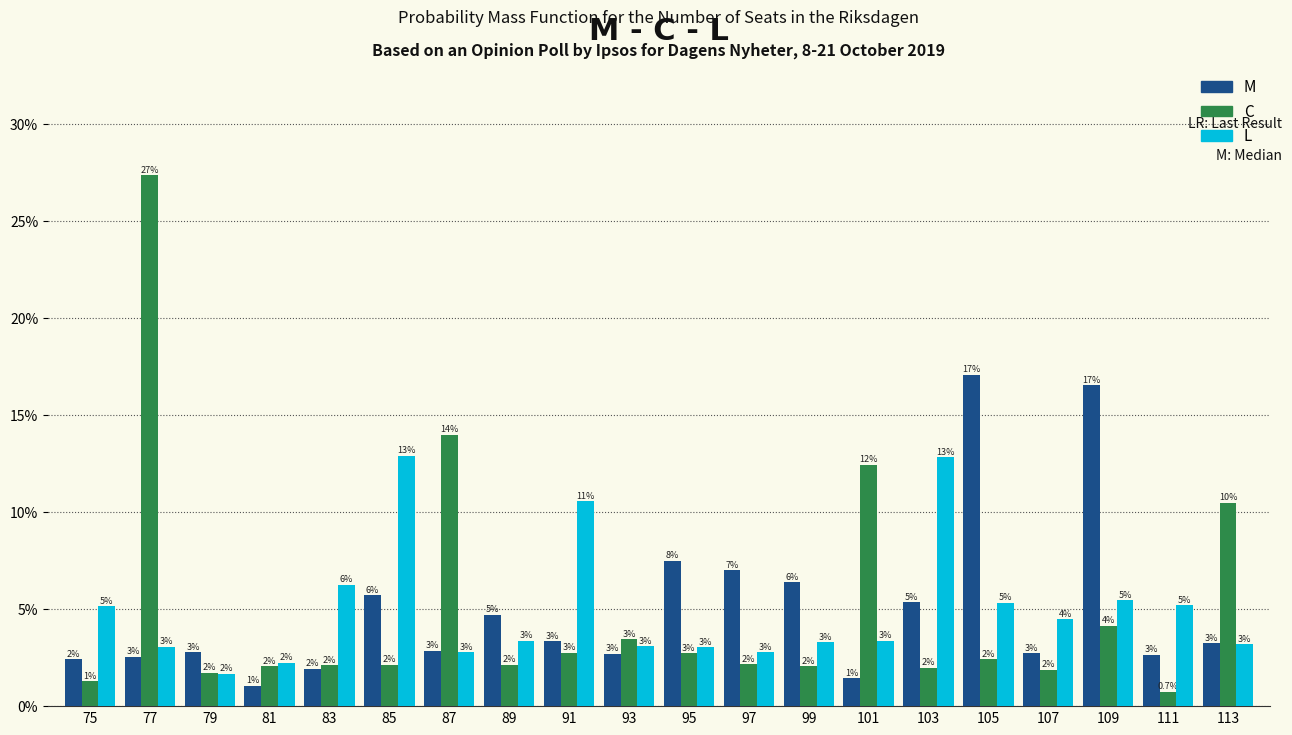

What is the difference between the maximum and minimum values in the M series?

16.0